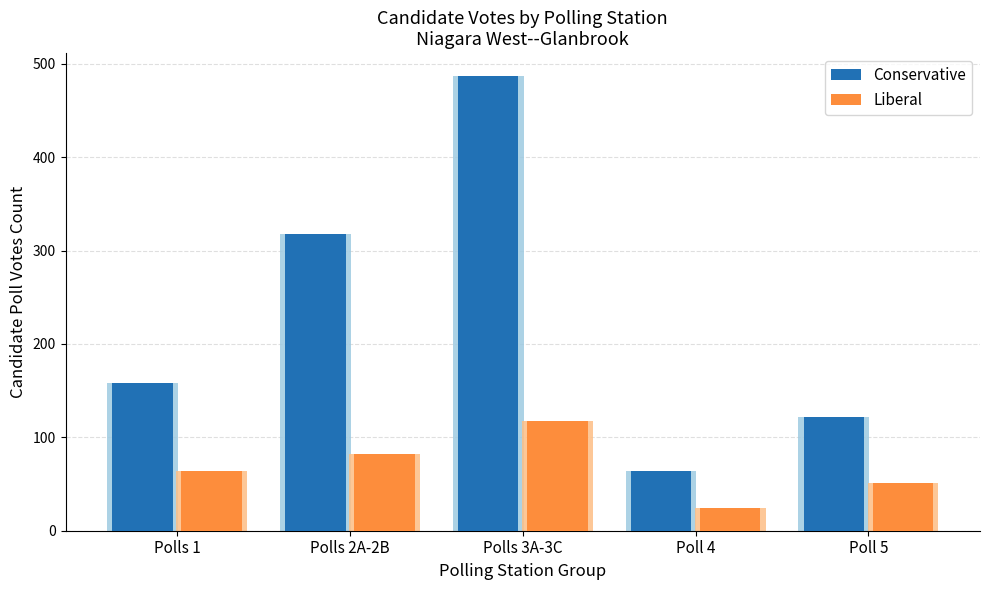

What is the label of the 2nd bar from the left?

Polls 2A-2B